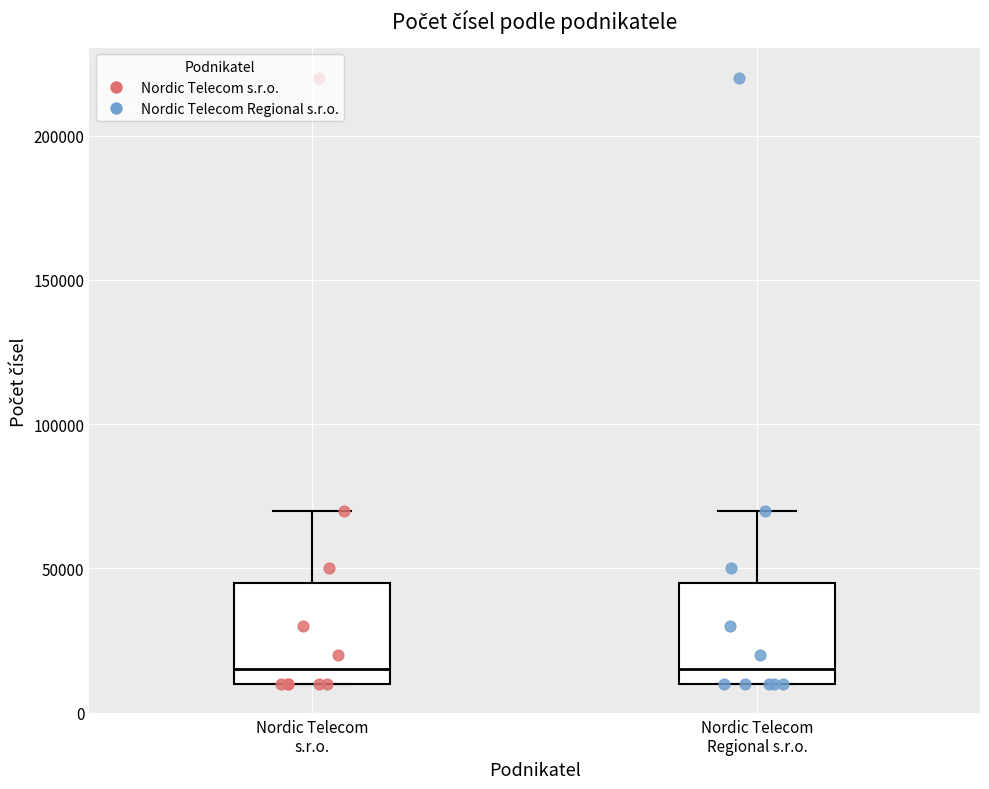

Reading left to right, read every box against the y-axis: the position of its median line, the range the box covers, and the ends of its whiskers. The values are not printed on the chart, so give them approximately, as read against the axis.

Nordic Telecom s.r.o.: median 15000, box 10000 to 45000, whiskers 10000 to 70000
Nordic Telecom Regional s.r.o.: median 15000, box 10000 to 45000, whiskers 10000 to 70000